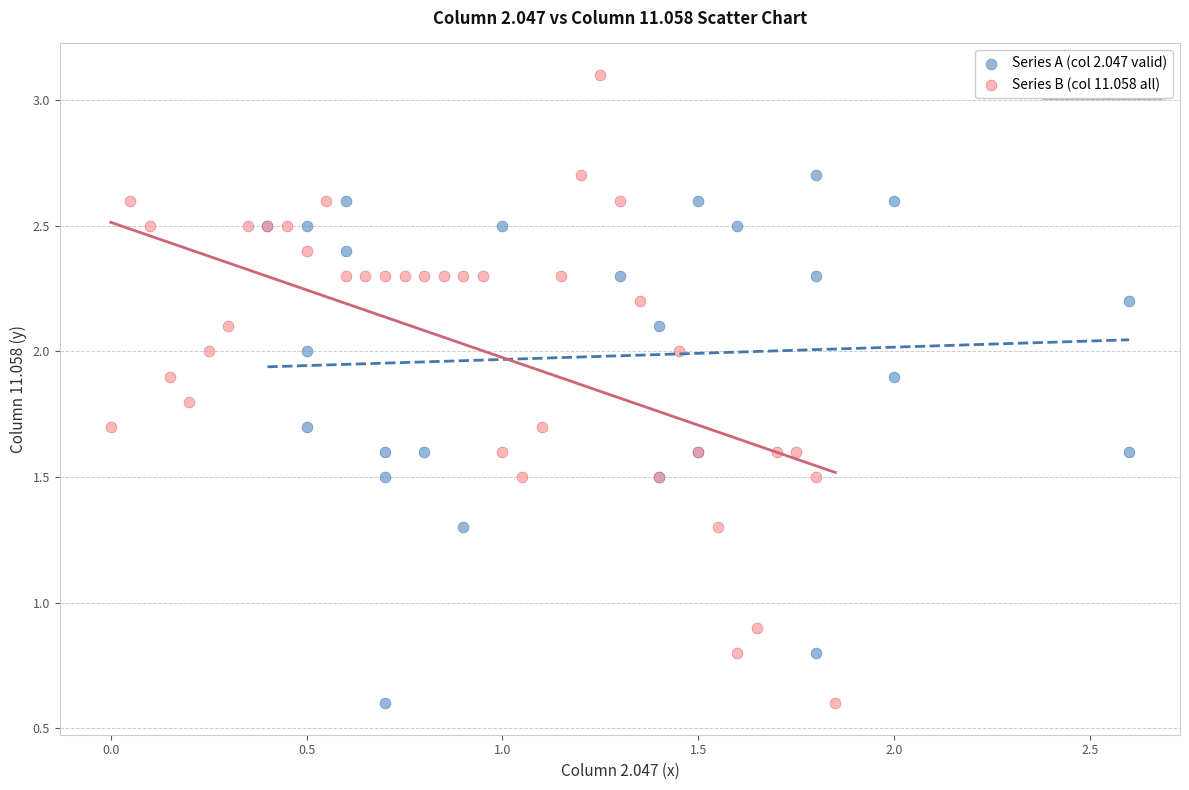

Which series reaches the maximum Y coordinate?

Series B (col 11.058 all)